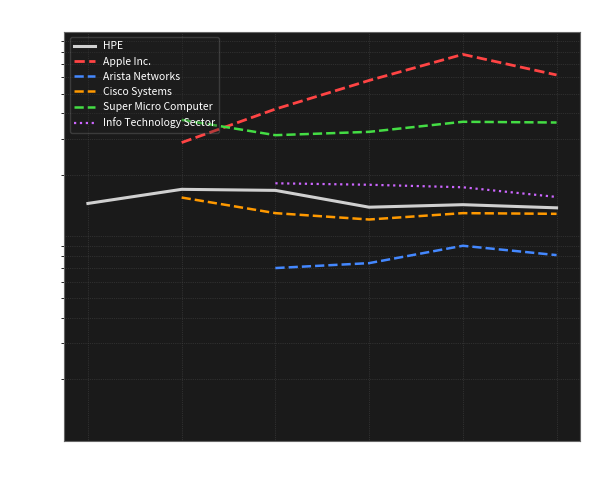

Is it true that Super Micro Computer equals 1.7 at 2020?

False